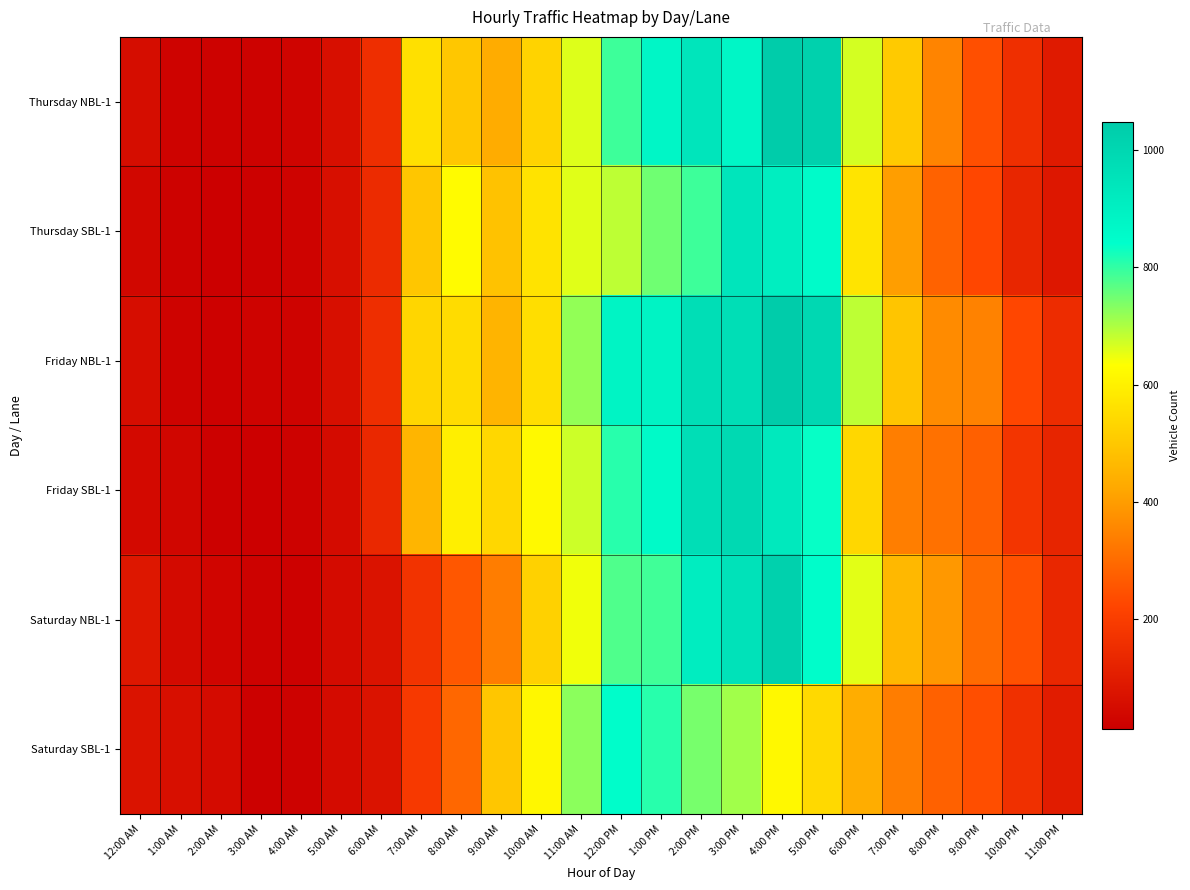

Reading left to right, list all the values displayed in this chart.

Thursday NBL-1: 12:00 AM=54	1:00 AM=25	2:00 AM=22	3:00 AM=23	4:00 AM=28	5:00 AM=61	6:00 AM=156	7:00 AM=559	8:00 AM=499	9:00 AM=435	10:00 AM=527	11:00 AM=661	12:00 PM=791	1:00 PM=876	2:00 PM=941	3:00 PM=876	4:00 PM=1048	5:00 PM=1022	6:00 PM=668	7:00 PM=505	8:00 PM=352	9:00 PM=245	10:00 PM=158	11:00 PM=94
Thursday SBL-1: 12:00 AM=39	1:00 AM=23	2:00 AM=13	3:00 AM=18	4:00 AM=27	5:00 AM=63	6:00 AM=145	7:00 AM=498	8:00 AM=625	9:00 AM=488	10:00 AM=568	11:00 AM=658	12:00 PM=687	1:00 PM=749	2:00 PM=791	3:00 PM=941	4:00 PM=908	5:00 PM=853	6:00 PM=569	7:00 PM=405	8:00 PM=283	9:00 PM=226	10:00 PM=131	11:00 PM=85
Friday NBL-1: 12:00 AM=56	1:00 AM=27	2:00 AM=20	3:00 AM=24	4:00 AM=26	5:00 AM=61	6:00 AM=155	7:00 AM=536	8:00 AM=550	9:00 AM=453	10:00 AM=554	11:00 AM=721	12:00 PM=883	1:00 PM=887	2:00 PM=973	3:00 PM=970	4:00 PM=1045	5:00 PM=995	6:00 PM=687	7:00 PM=493	8:00 PM=366	9:00 PM=348	10:00 PM=227	11:00 PM=149
Friday SBL-1: 12:00 AM=45	1:00 AM=34	2:00 AM=18	3:00 AM=14	4:00 AM=23	5:00 AM=51	6:00 AM=137	7:00 AM=455	8:00 AM=597	9:00 AM=538	10:00 AM=621	11:00 AM=675	12:00 PM=809	1:00 PM=860	2:00 PM=972	3:00 PM=992	4:00 PM=926	5:00 PM=834	6:00 PM=538	7:00 PM=340	8:00 PM=314	9:00 PM=279	10:00 PM=176	11:00 PM=128
Saturday NBL-1: 12:00 AM=87	1:00 AM=47	2:00 AM=33	3:00 AM=23	4:00 AM=20	5:00 AM=48	6:00 AM=73	7:00 AM=170	8:00 AM=261	9:00 AM=337	10:00 AM=524	11:00 AM=645	12:00 PM=777	1:00 PM=788	2:00 PM=909	3:00 PM=955	4:00 PM=1023	5:00 PM=847	6:00 PM=657	7:00 PM=462	8:00 PM=393	9:00 PM=302	10:00 PM=248	11:00 PM=135
Saturday SBL-1: 12:00 AM=72	1:00 AM=61	2:00 AM=48	3:00 AM=18	4:00 AM=22	5:00 AM=49	6:00 AM=75	7:00 AM=189	8:00 AM=292	9:00 AM=497	10:00 AM=616	11:00 AM=728	12:00 PM=847	1:00 PM=808	2:00 PM=744	3:00 PM=710	4:00 PM=619	5:00 PM=544	6:00 PM=436	7:00 PM=337	8:00 PM=281	9:00 PM=242	10:00 PM=161	11:00 PM=100